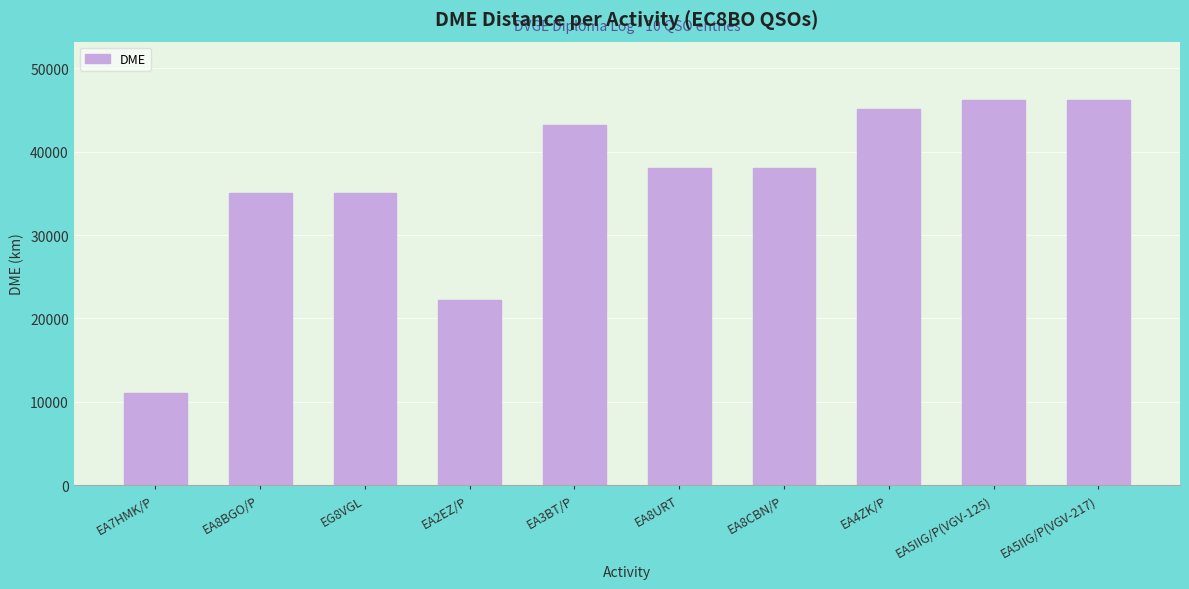

What is the change in value from EA7HMK/P to EA2EZ/P?

+11206